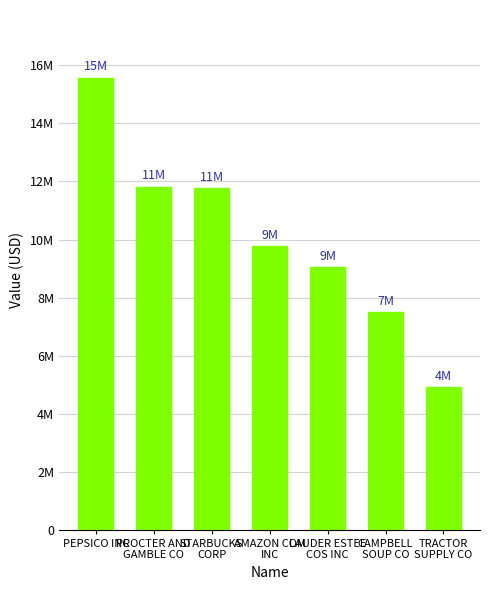

Reading left to right, what are all the values shown in this chart?

15572000	11827000	11768000	9771000	9050000	7494000	4920000